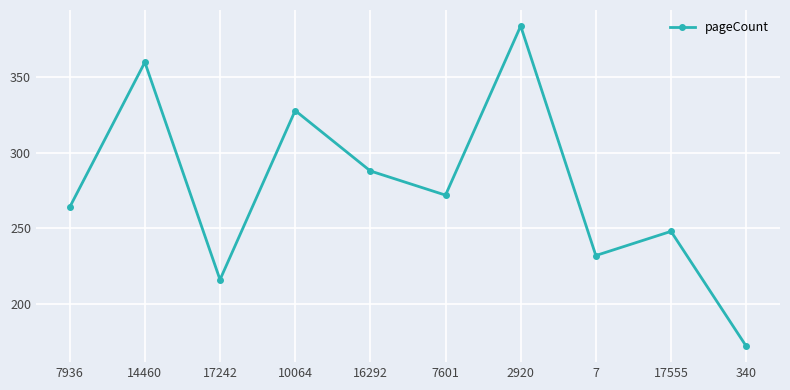

How many lines are shown in the chart?

1